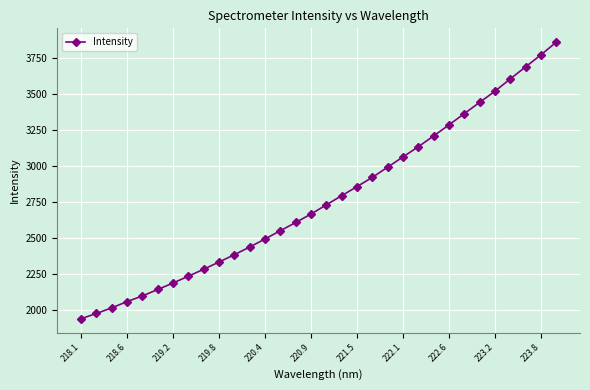

What is the greatest value displayed?

3858.4